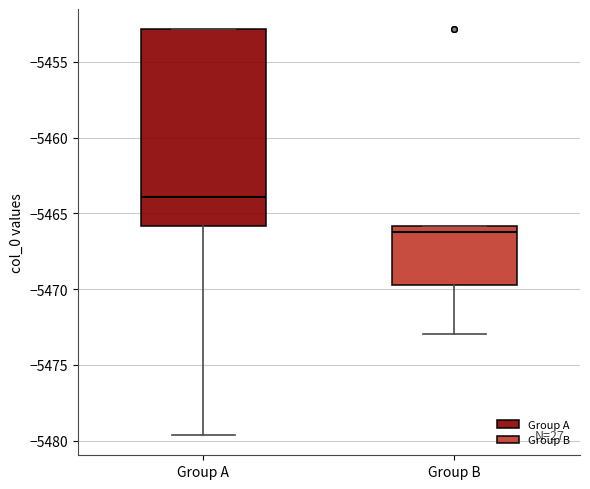

Reading left to right, transcribe this box plot: for each box, give where its median line is, the range the box spans, and where its two whiskers end, as read against the y-axis. The values are not printed on the chart, so give them approximately, as read against the axis.

Group A: median -5464.0, box -5466.0 to -5453.0, whiskers -5479.5 to -5453.0
Group B: median -5466.0 (just below the box's upper edge), box -5469.5 to -5466.0, whiskers -5473.0 to -5466.0